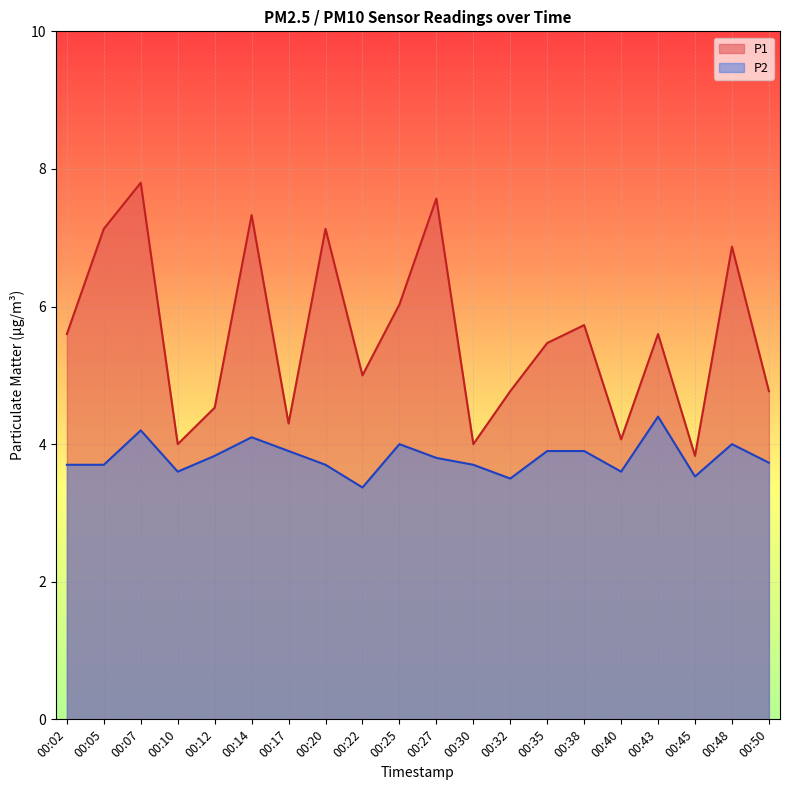

Is the value of P1 at 00:38 greater than the value of P2 at 00:35?

Yes